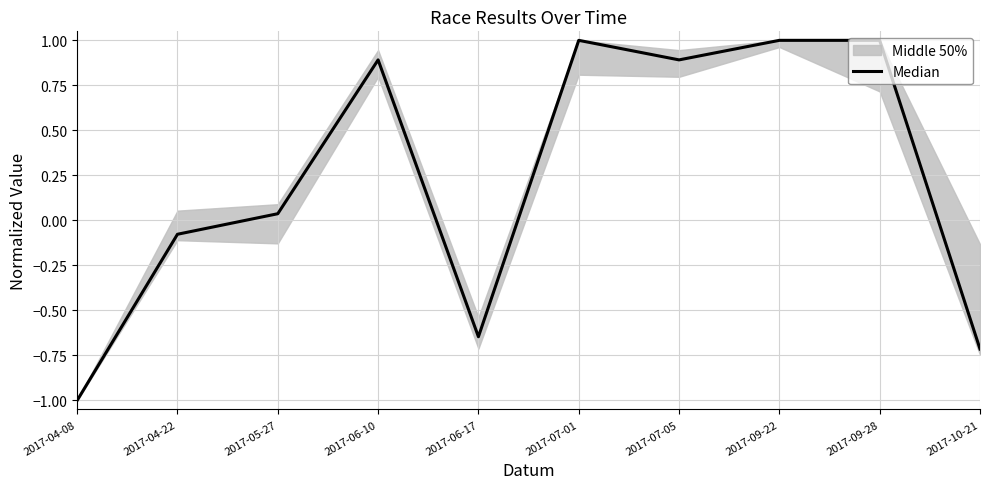

Reading left to right, extract all data points from this chart.

-1.0	-0.1	0.0	0.9	-0.6	1.0	0.9	1.0	1.0	-0.7